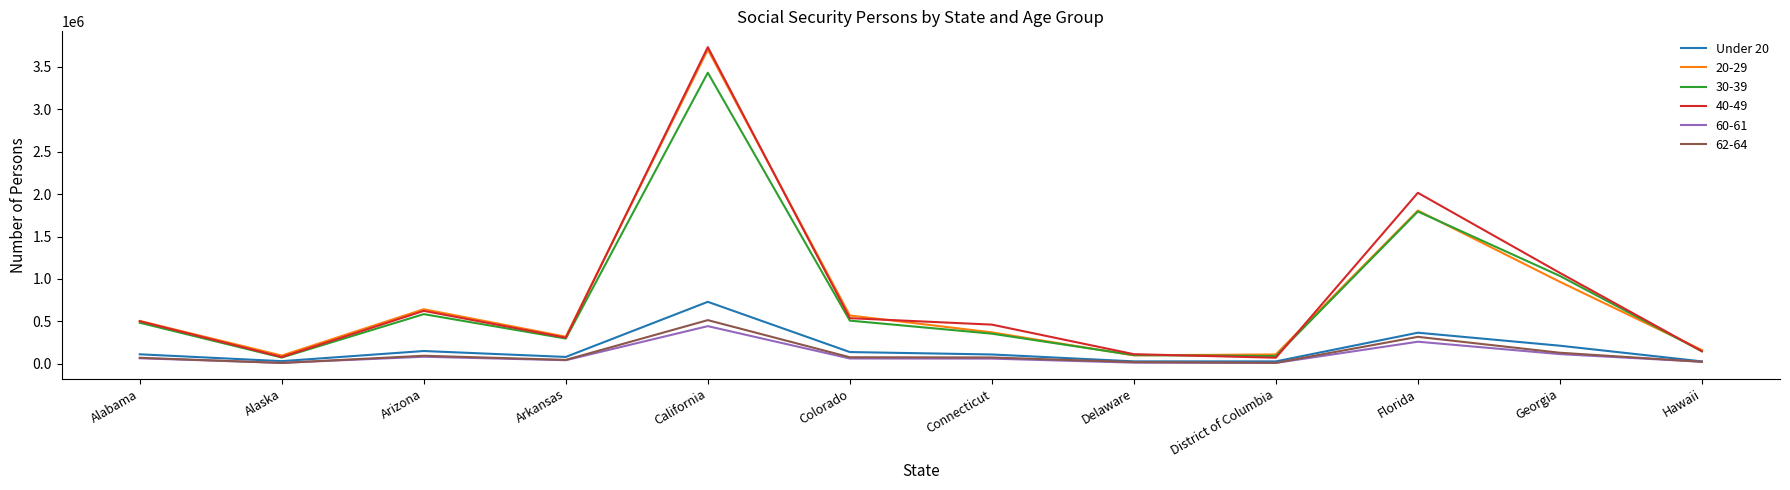

The value of 20-29 at Georgia is 1622693. True or false?

False